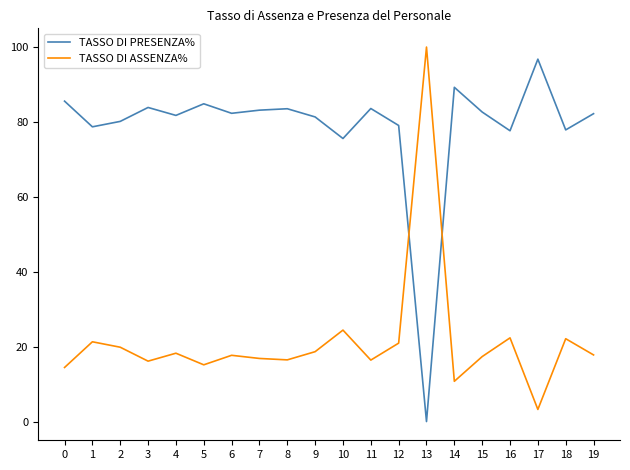

In TASSO DI ASSENZA%, how many points are lower than both neighbors (excluding endpoints)?

6